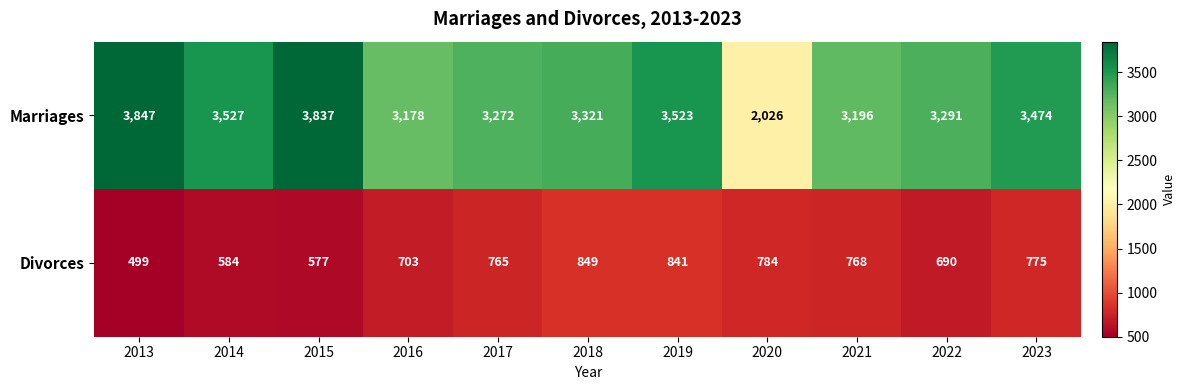

At which label is Marriages closest to 2936?

2016